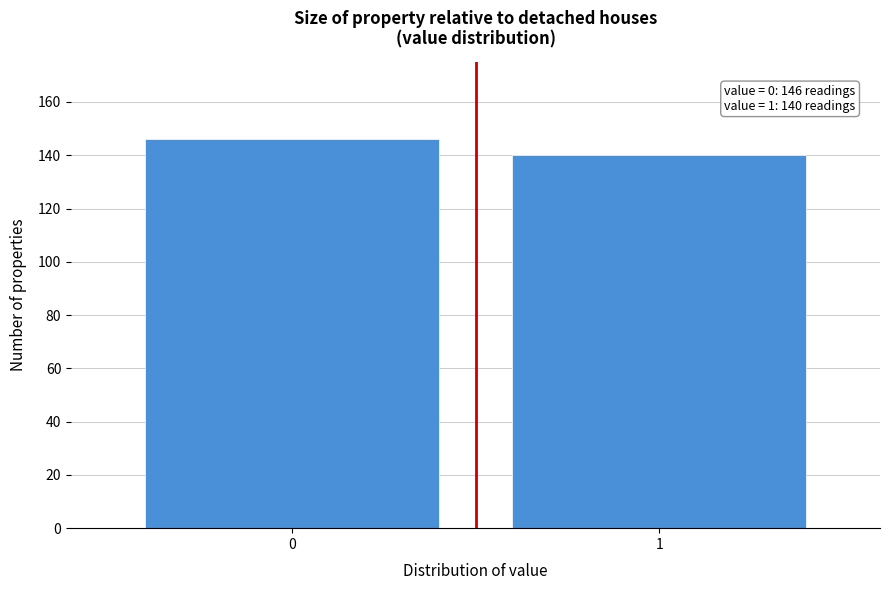

Reading left to right, list all the values displayed in this chart.

0=146	1=140